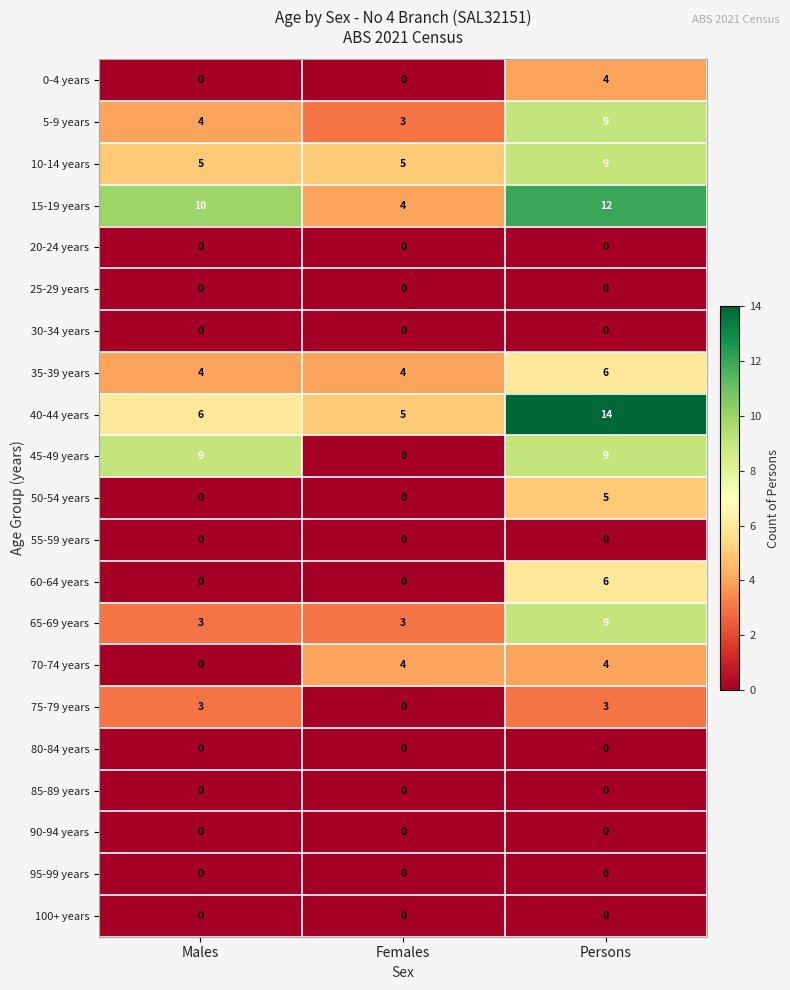

Read the 10-14 years value at Females.

5